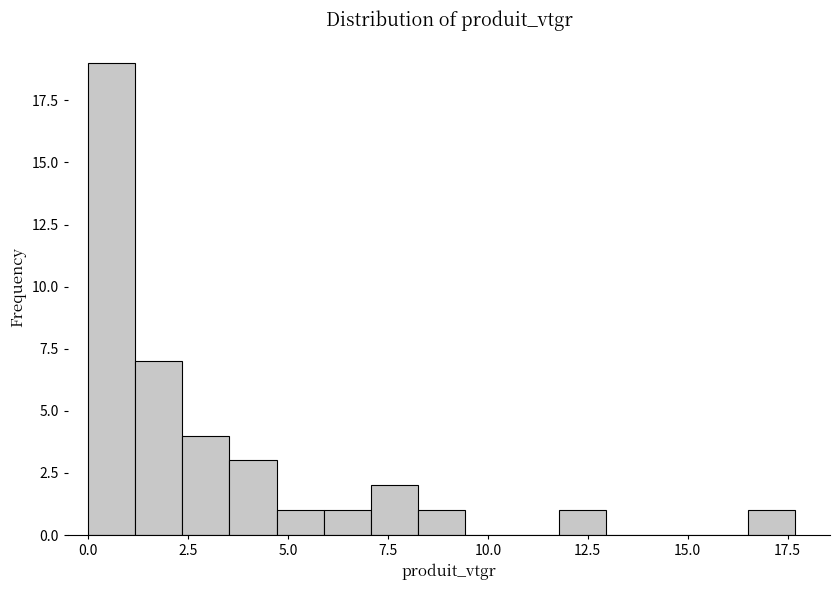

Read against the x-axis, roughly where is the centre of the tallest bar?

0.5